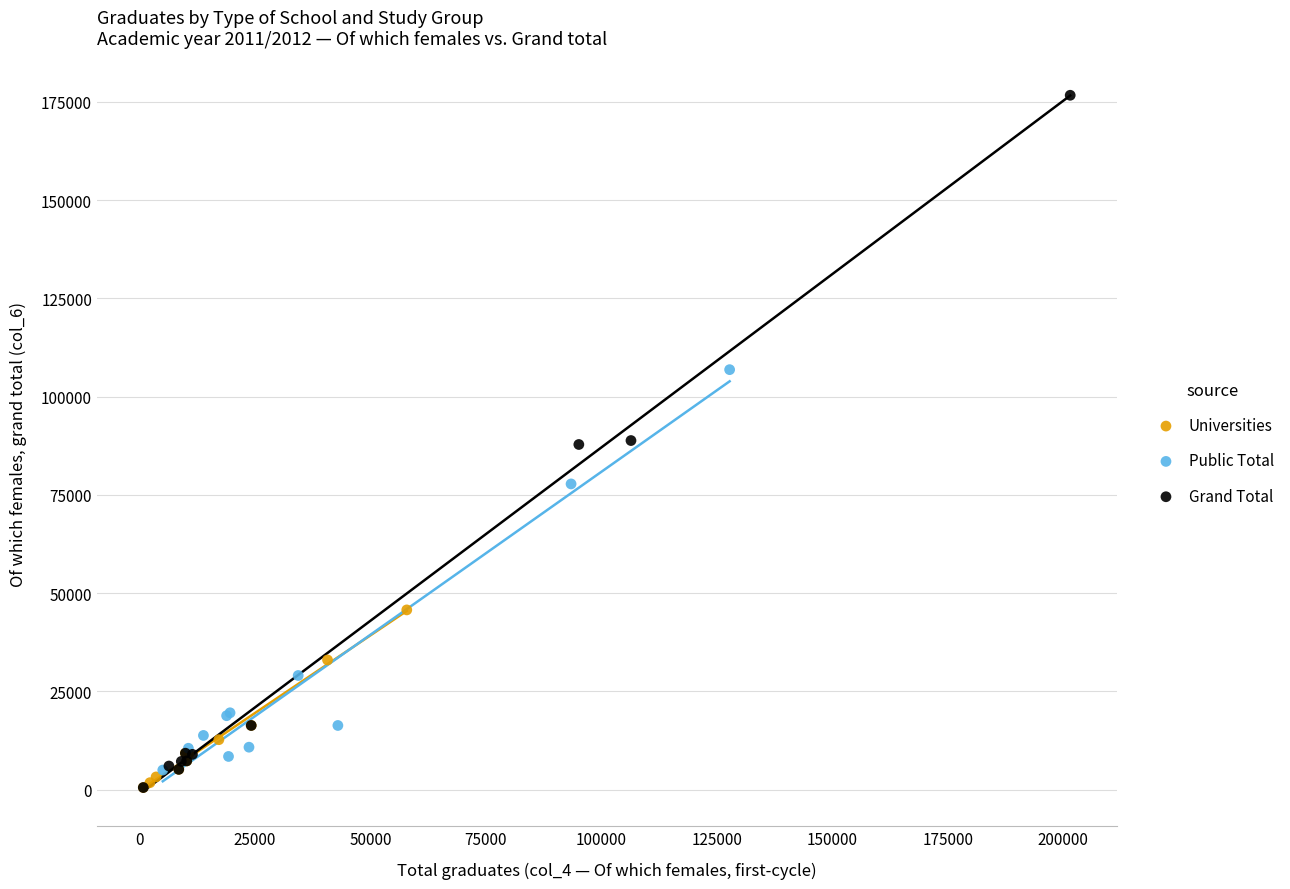

Which series reaches the maximum Y coordinate?

Grand Total